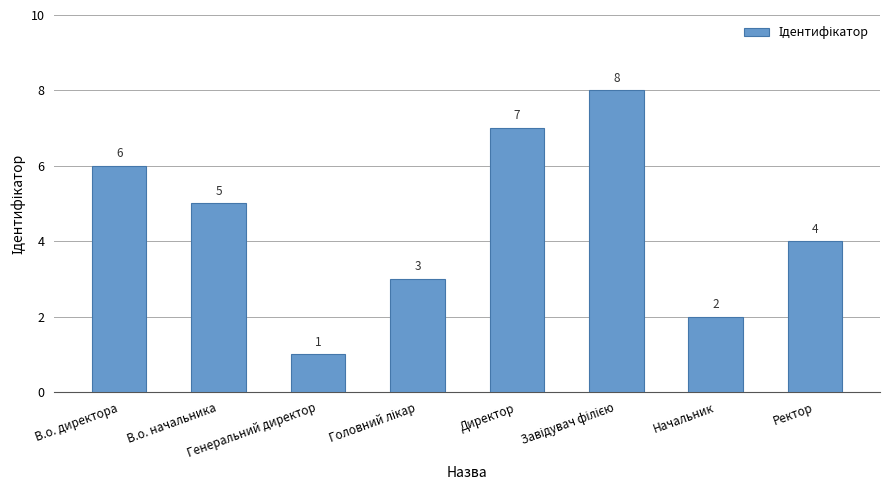

What is the change in value from В.о. начальника to Начальник?

-3